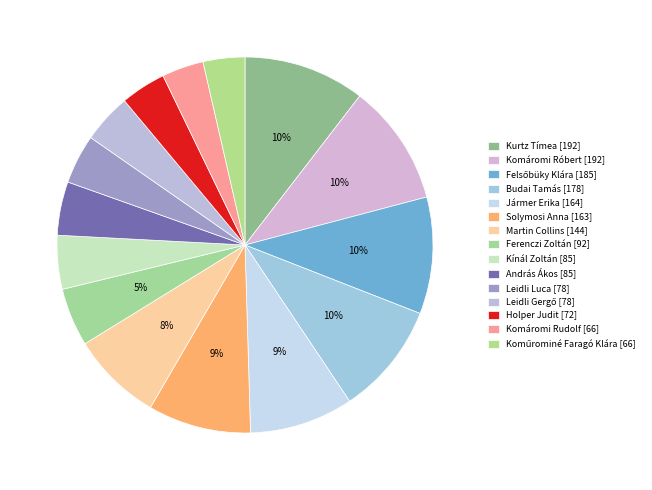

To the nearest percent, what is the difference between the Leidli Gergő and Ferenczi Zoltán slice percentages?

1%